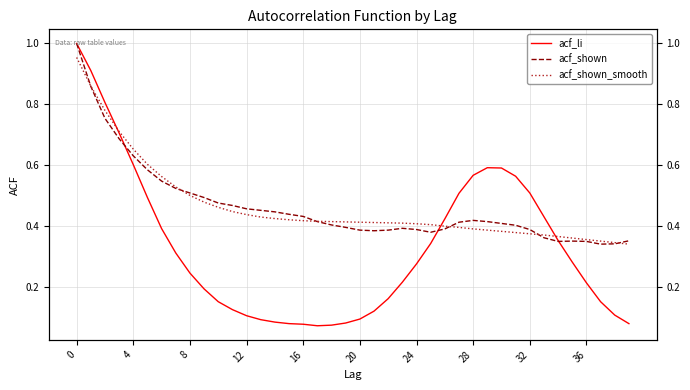

What is the minimum value shown in the chart?

0.1